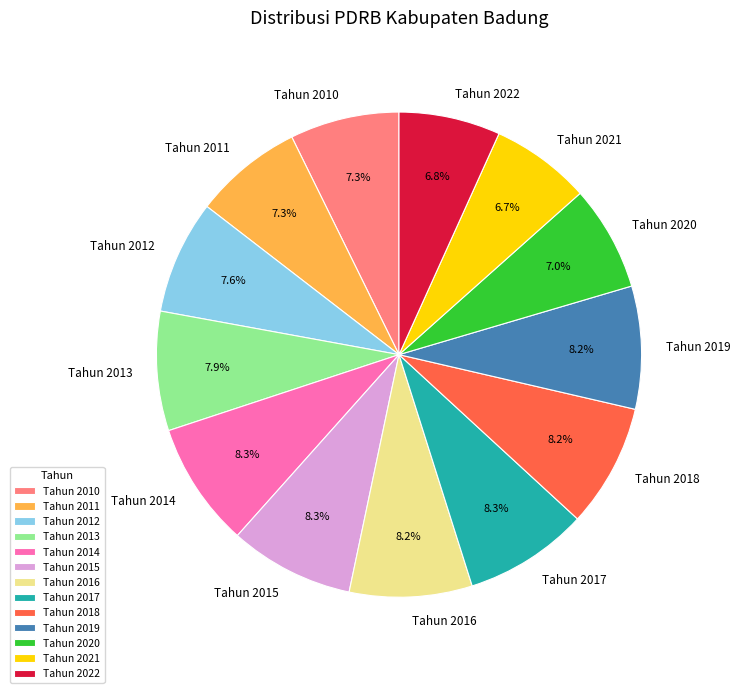

How many slices are in this pie chart?

13